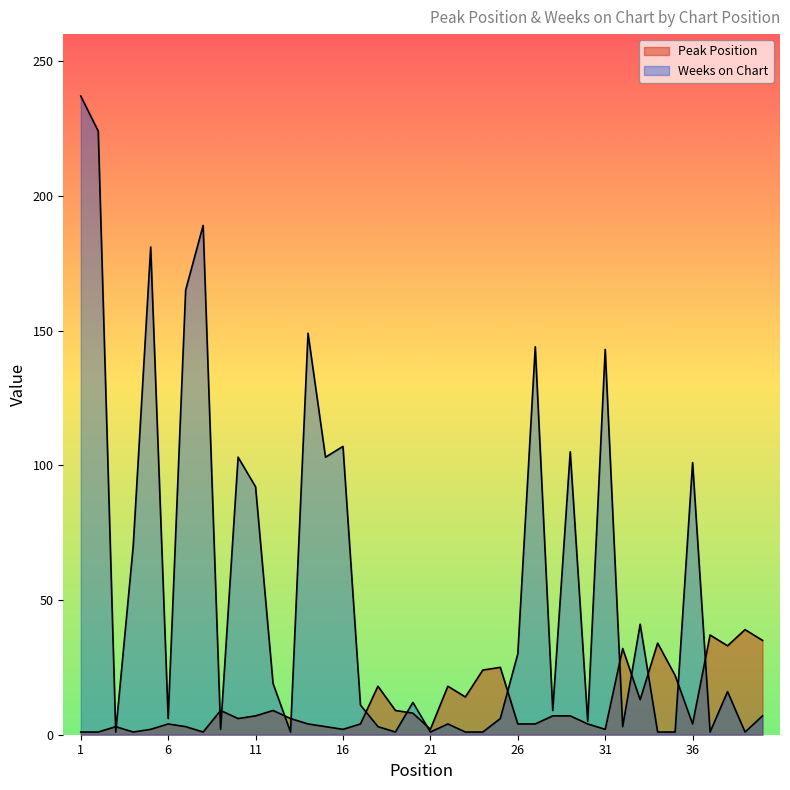

True or false: Weeks on Chart and Peak Position cross at least once.

True